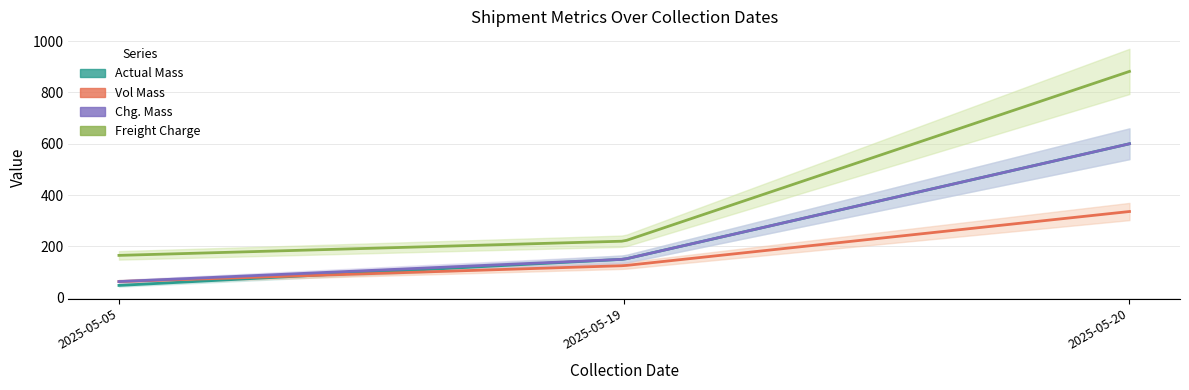

What is the value of the Chg. Mass point at the 2nd from the left?

150.0